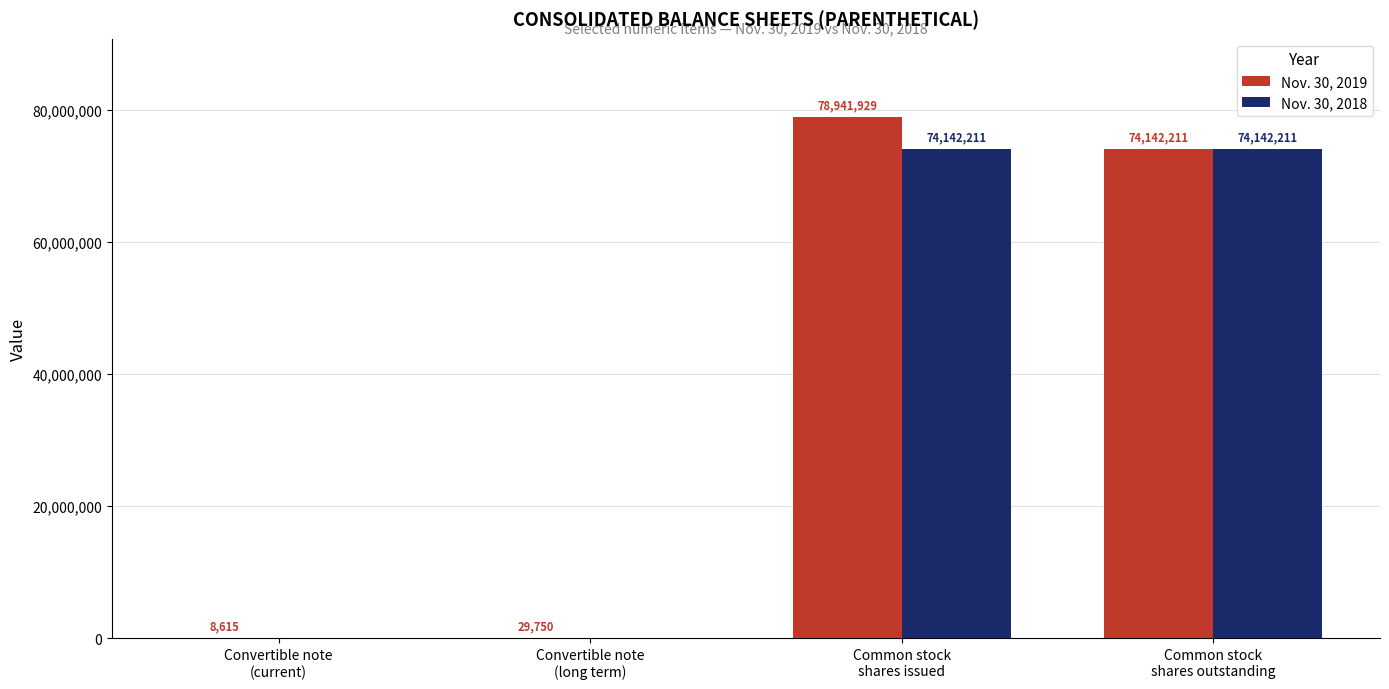

What are all the series names shown in the legend?

Nov. 30, 2019, Nov. 30, 2018